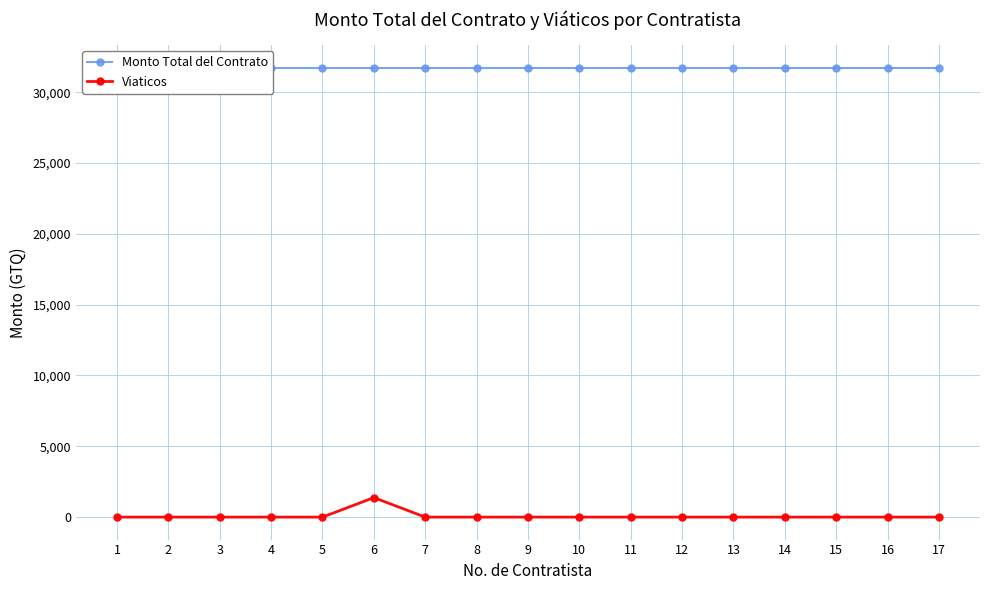

What is the value of the Monto Total del Contrato point at the 17th from the left?

31741.9